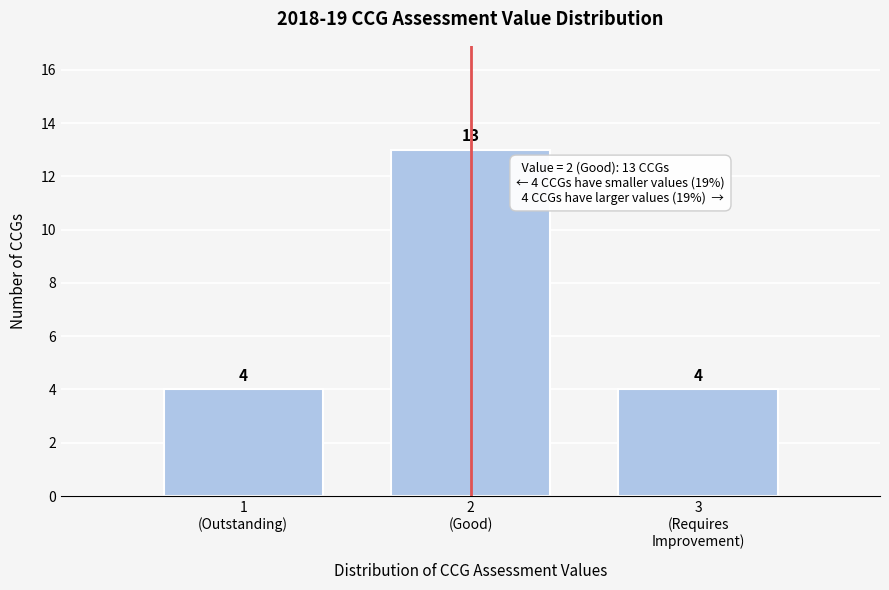

Reading left to right, extract all data points from this chart.

4	13	4